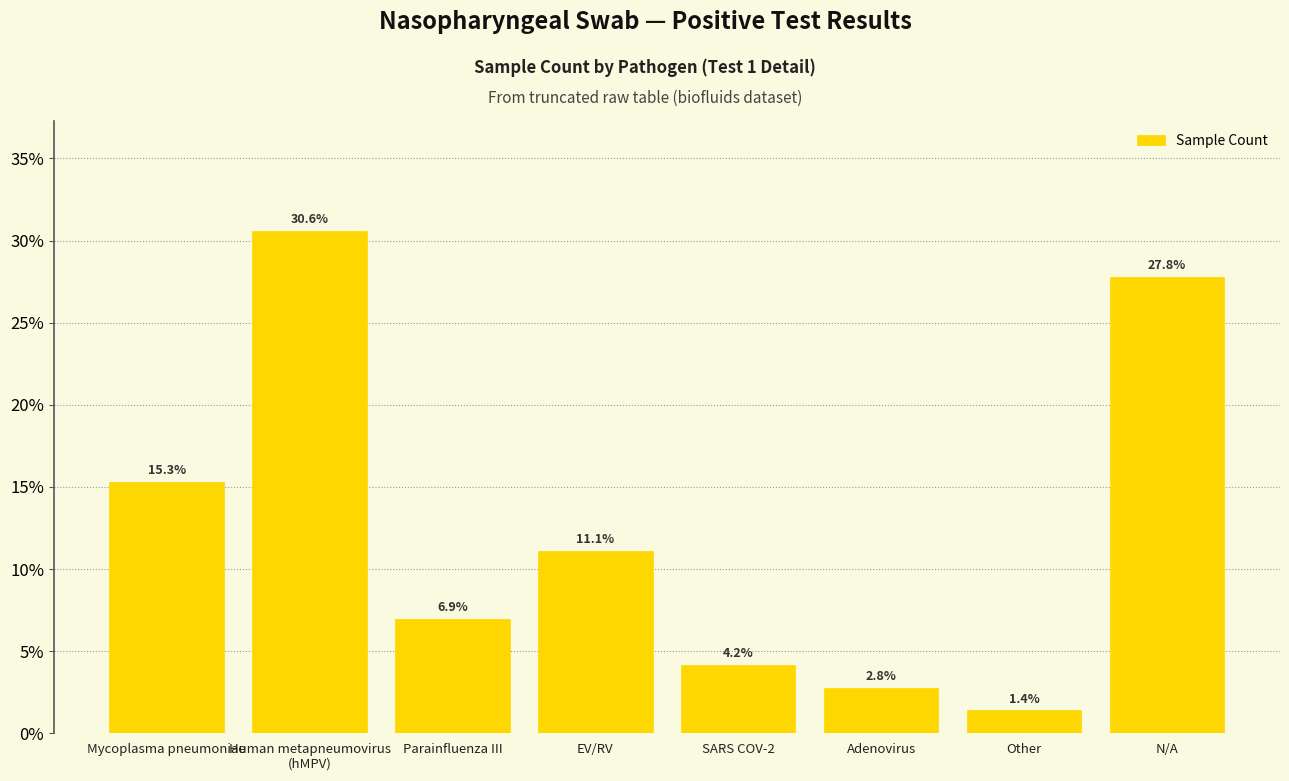

What is the smallest value displayed?

1.4